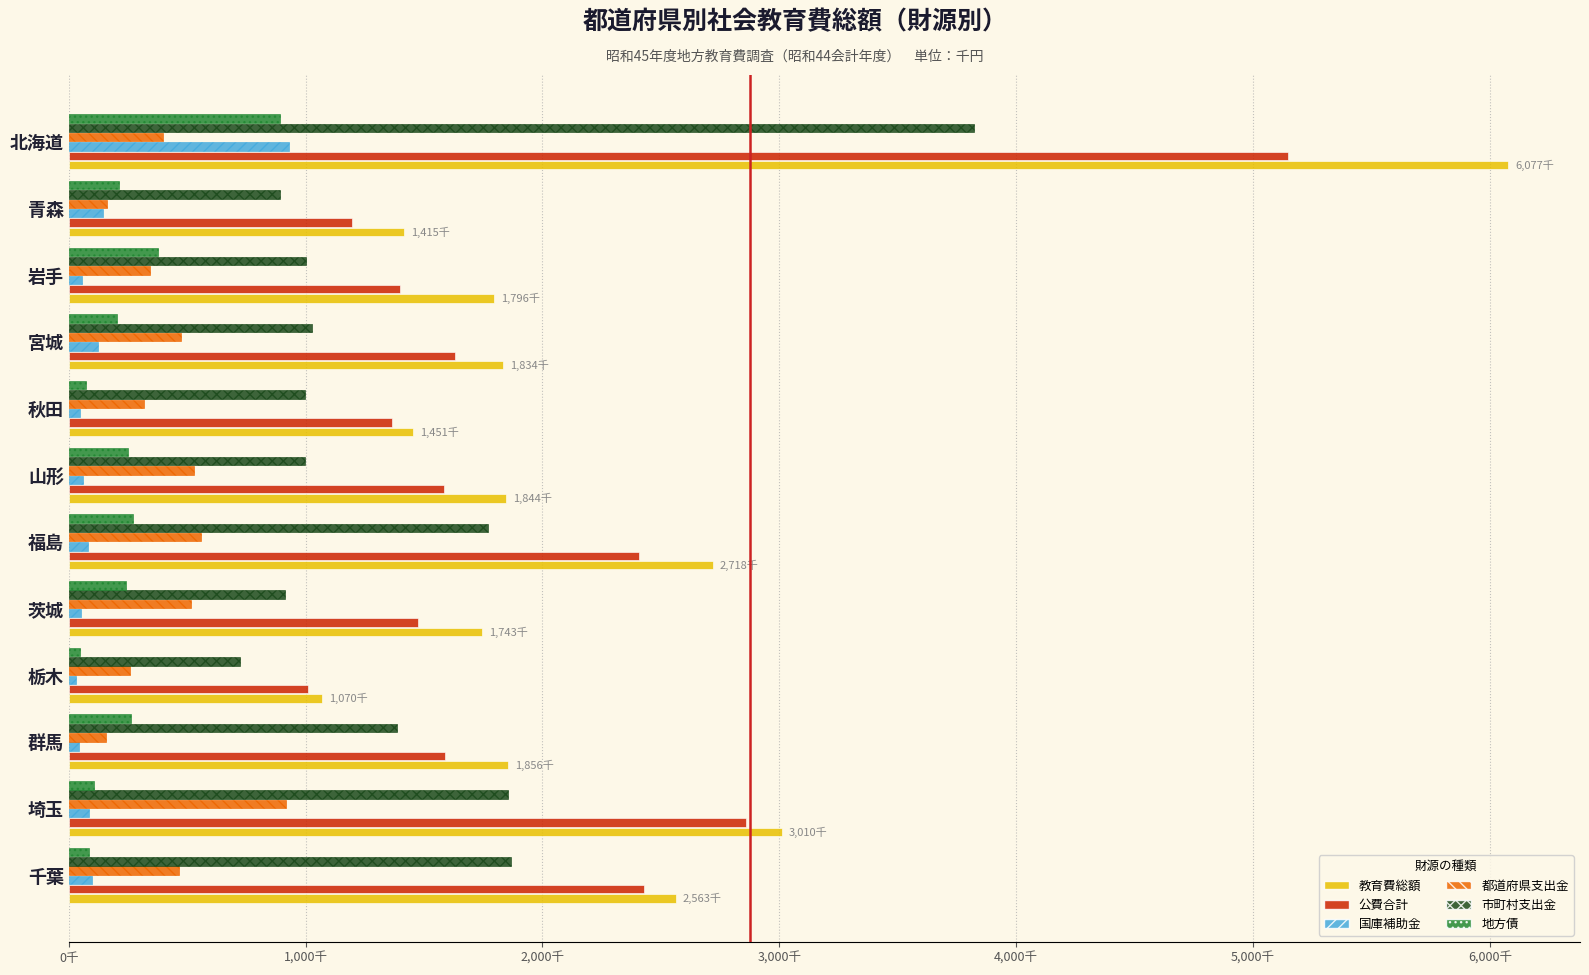

What is the difference between the maximum and minimum values in the 国庫補助金 series?

898626